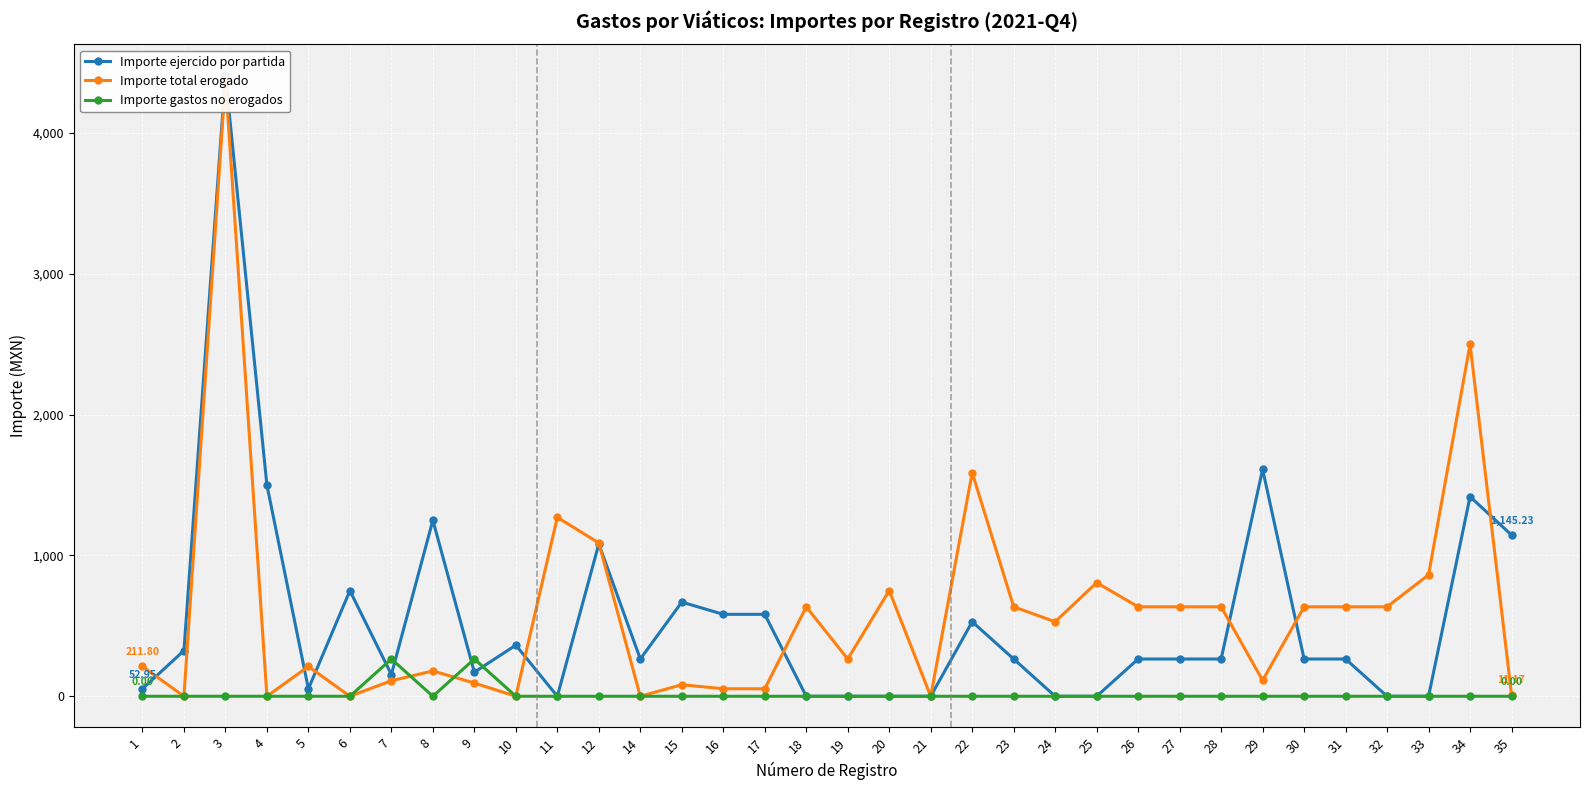

The value of Importe gastos no erogados at 15 is 0.0. True or false?

True